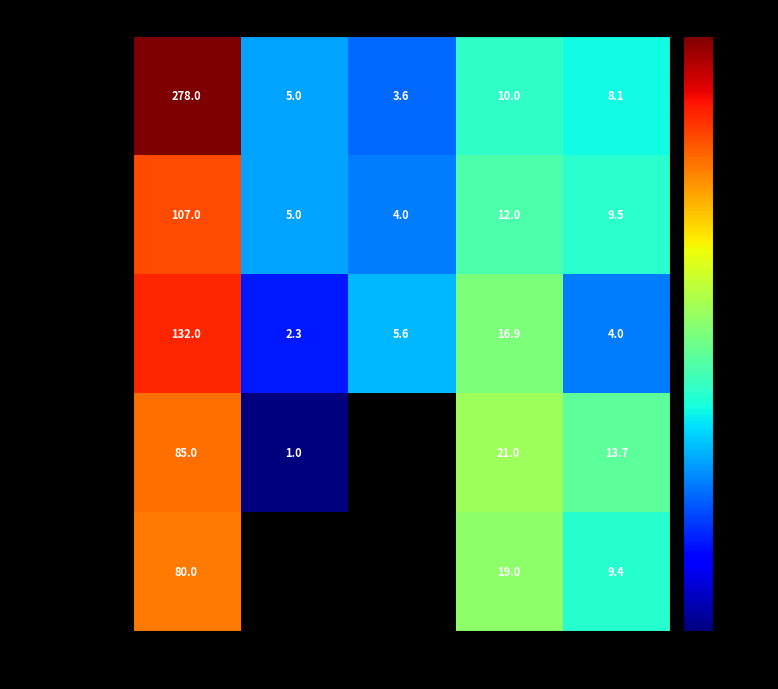

Is it true that напиток equals 32.2 at Углеводы?

False